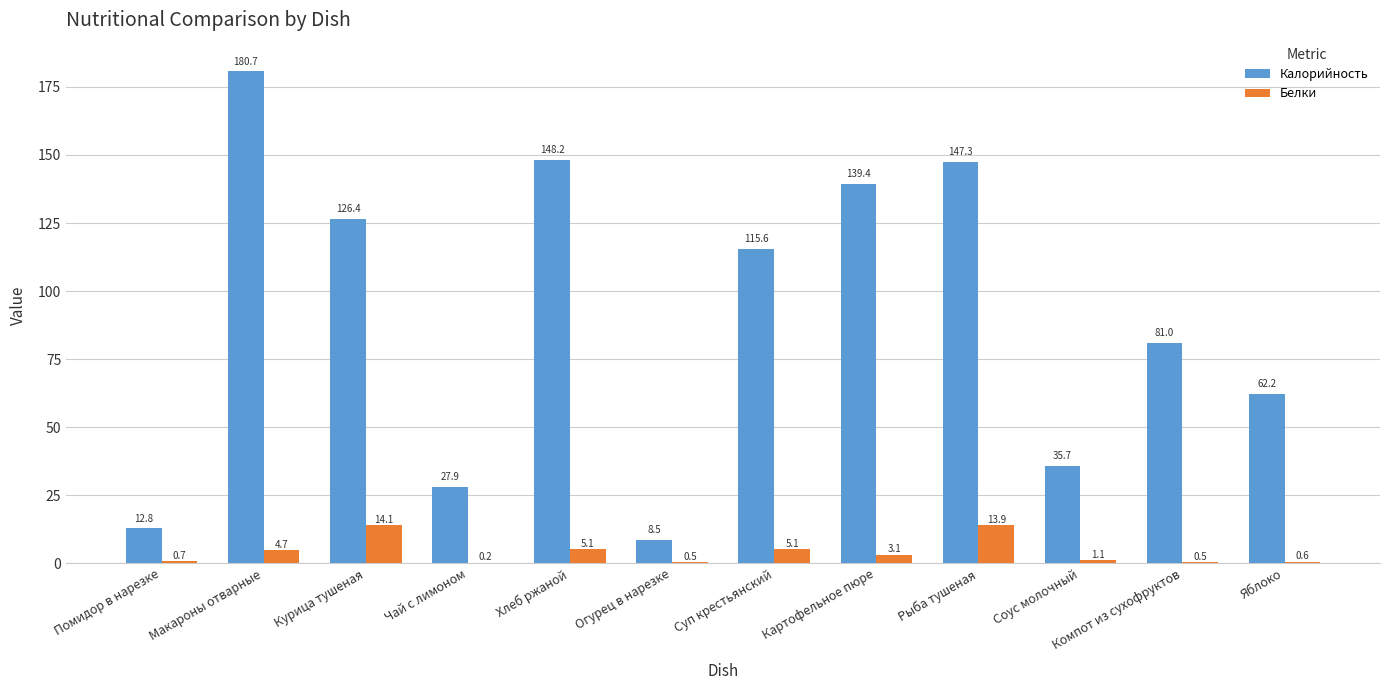

Is the value of Белки at Картофельное пюре greater than the value of Калорийность at Яблоко?

No